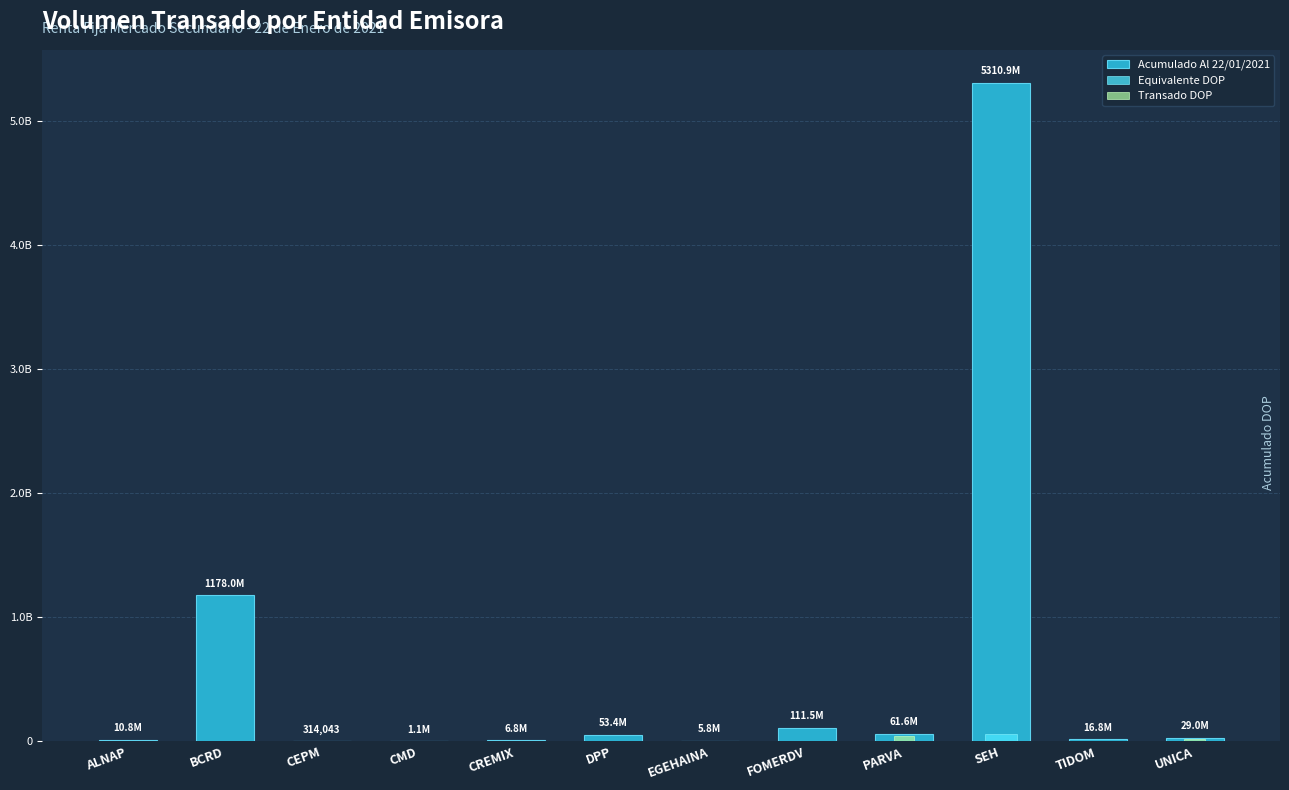

How many values in the Acumulado Al 22/01/2021 series exceed 28981218?

6